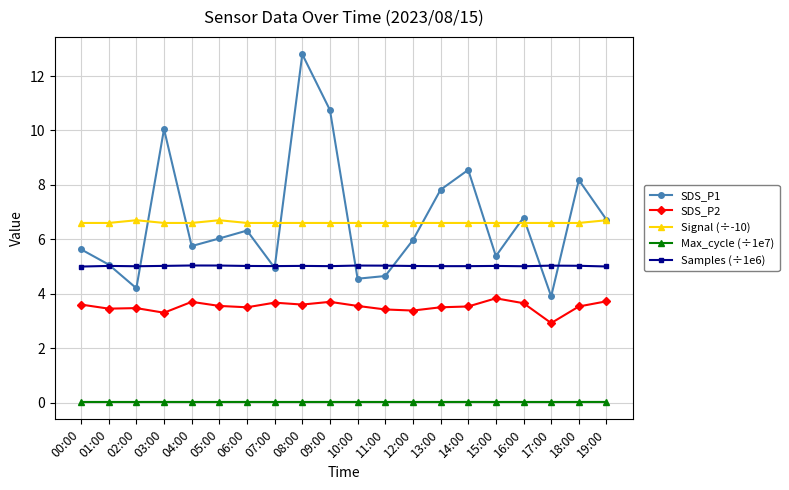

Which category has the highest value across all series?

08:00